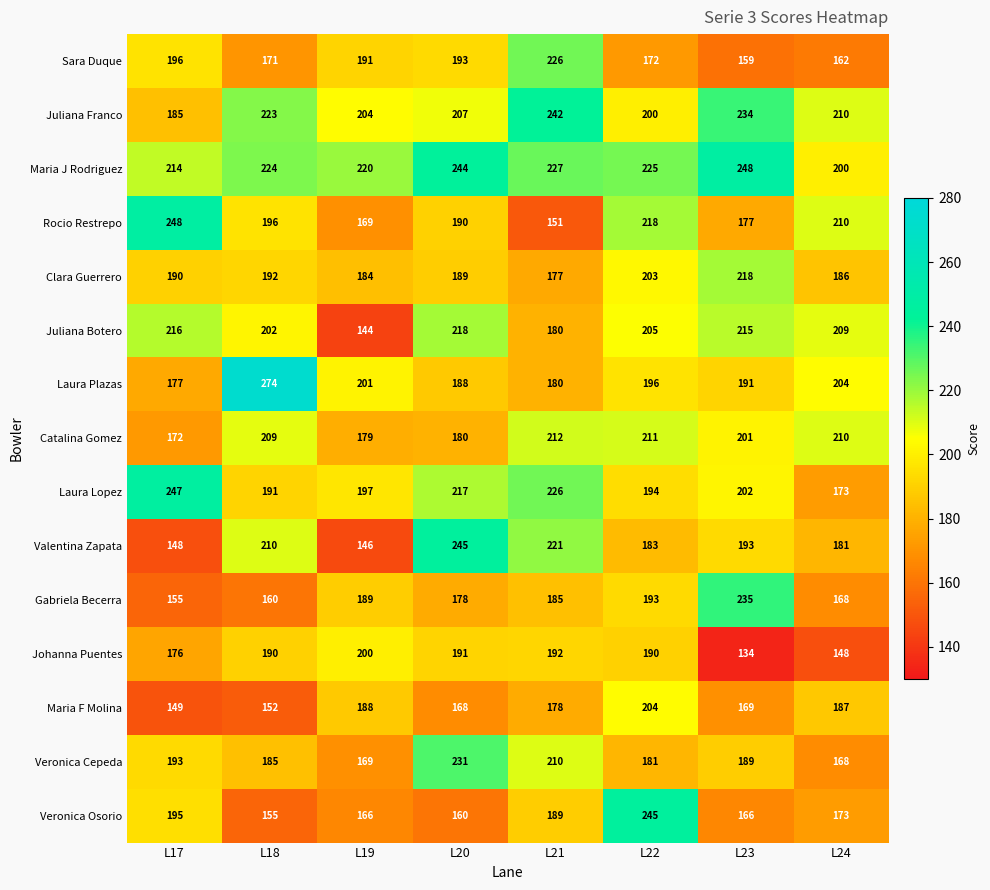

How many categories are shown in the chart?

8